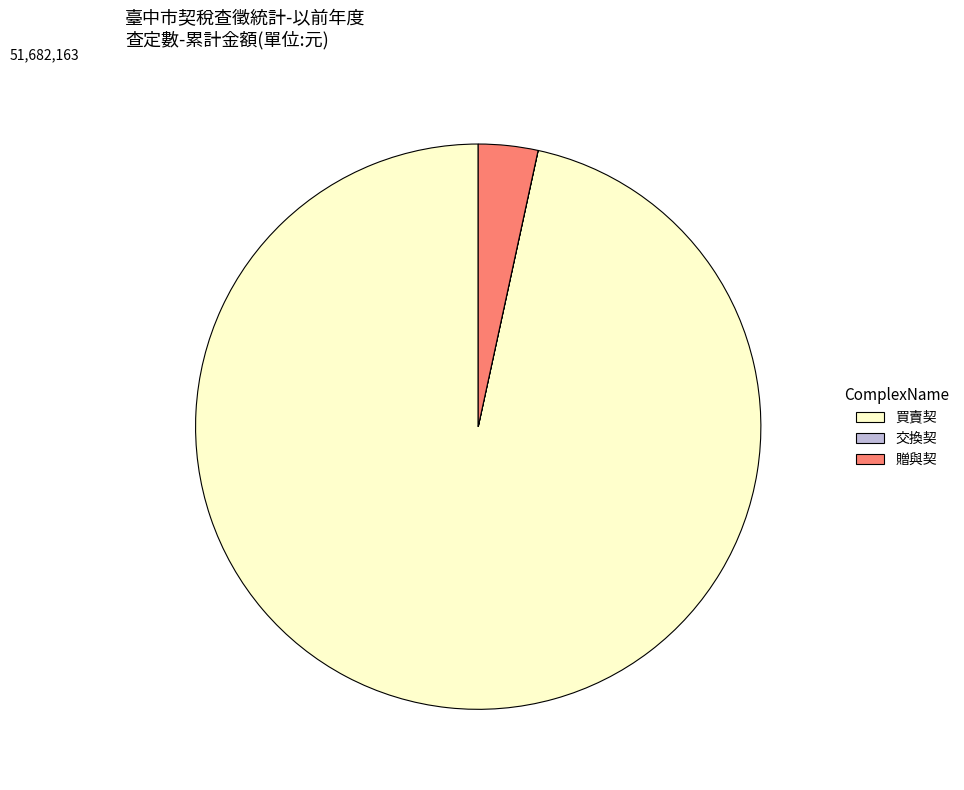

The 買賣契 slice represents 97% of the pie. True or false?

True